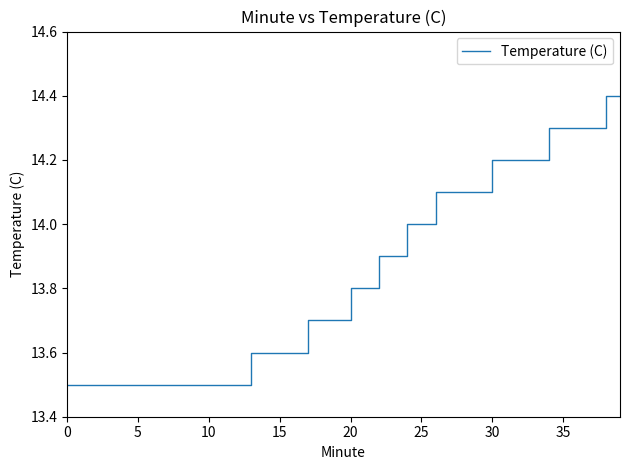

What is the difference between the maximum and minimum values?

0.9